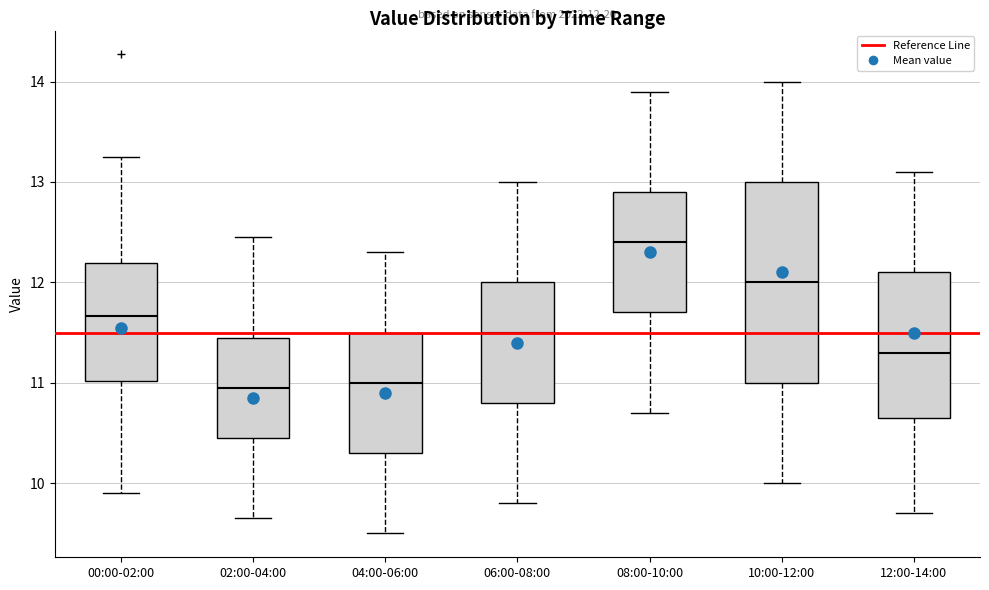

Which box is the tallest, from its lower edge to its upper edge?

10:00-12:00